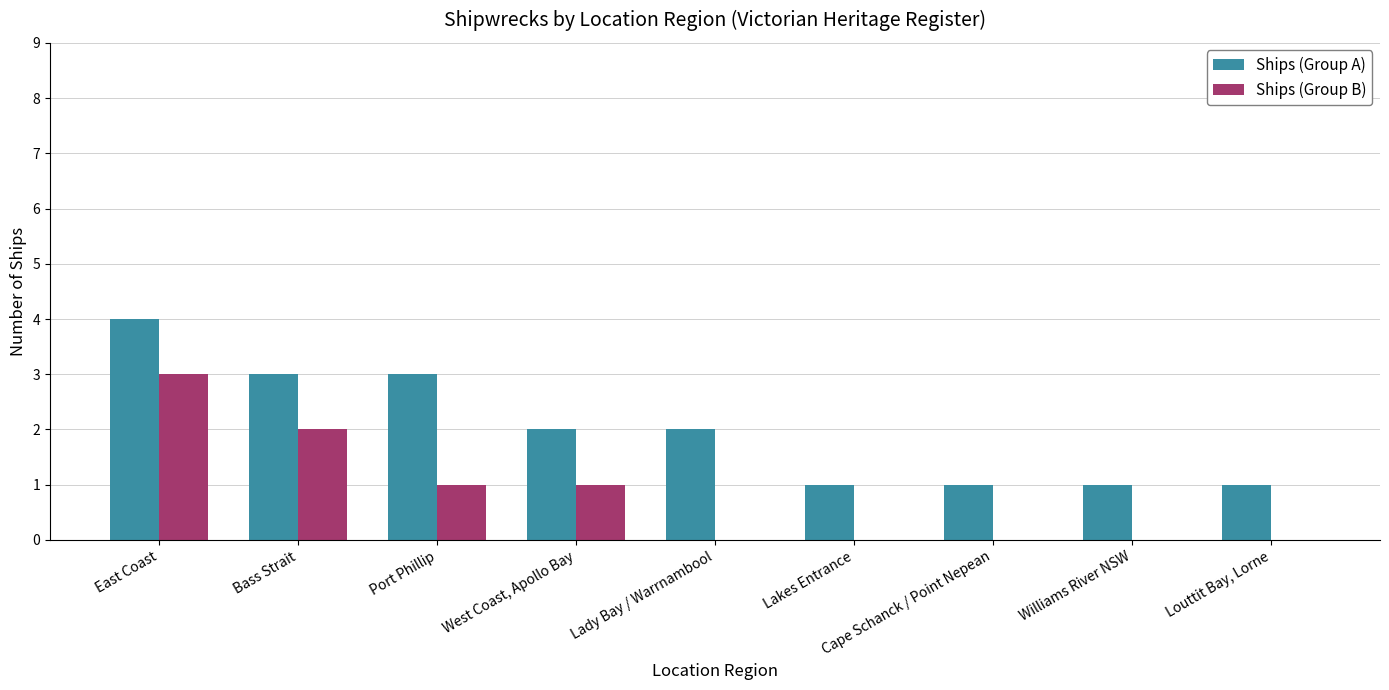

Does the chart contain stacked bars?

No